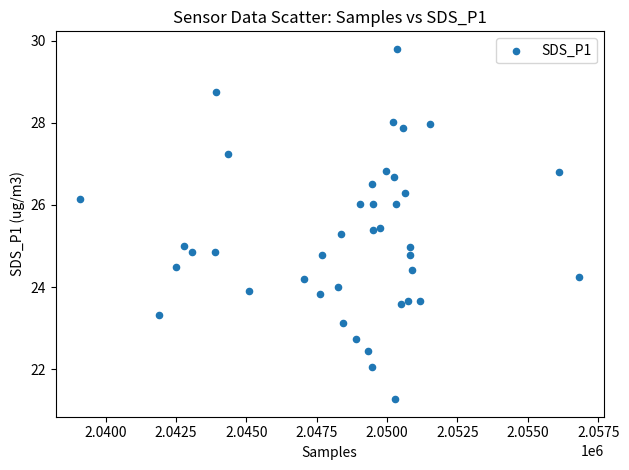

What is the range of X values (max minus min)?

17700.0